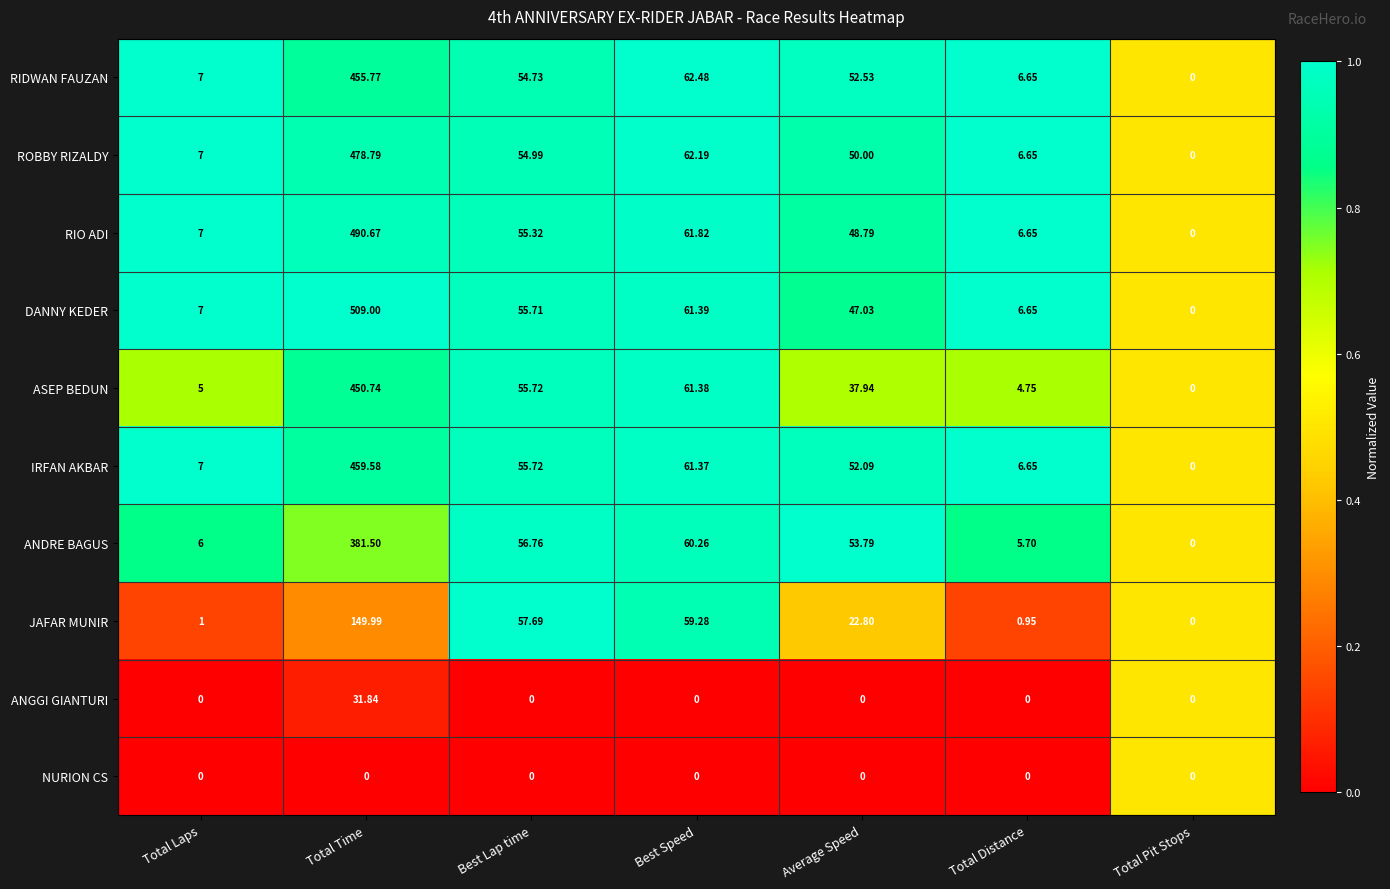

What is the difference between the highest and lowest values at Average Speed?

53.8